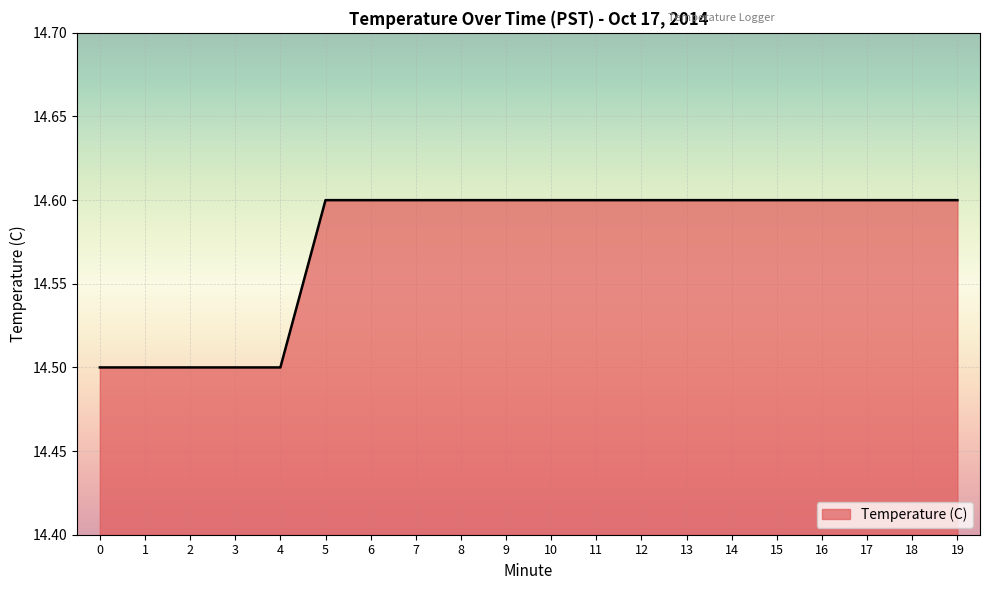

Does the chart display data point markers on the line(s)?

No